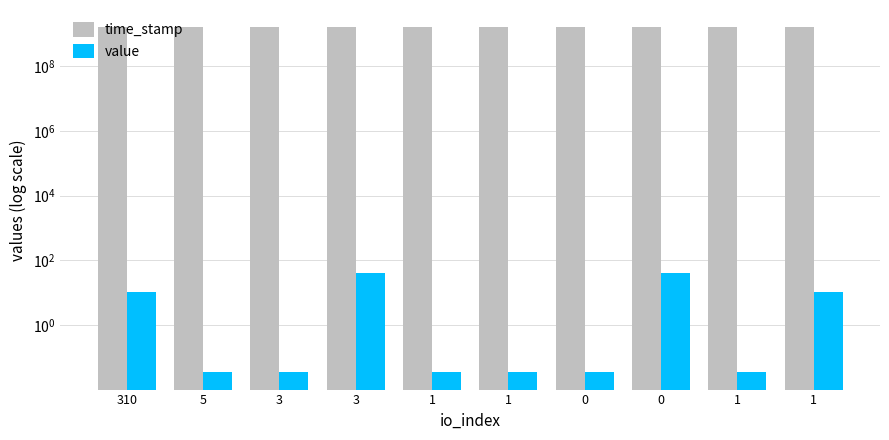

At which category is the sum across all series the highest?

310